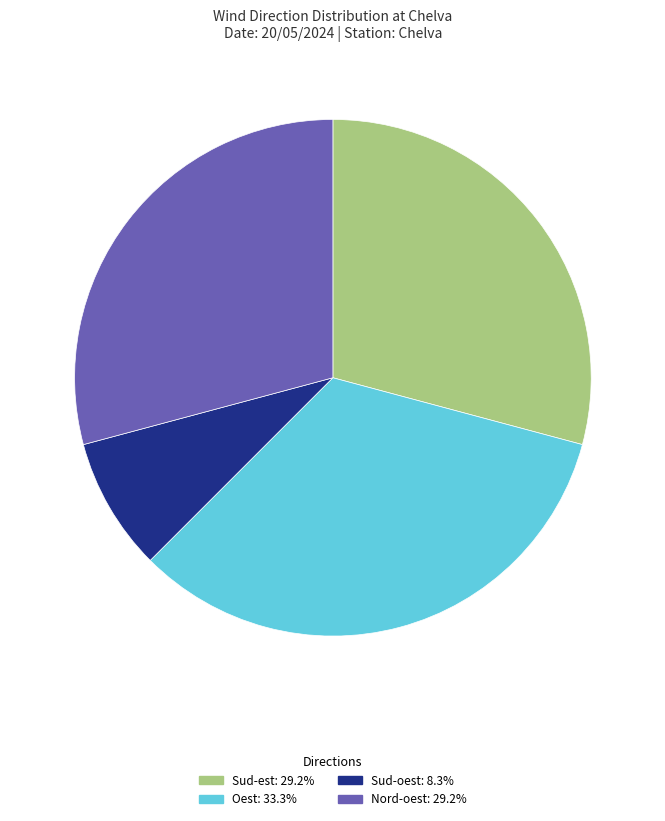

Is there any slice that represents more than half of the pie?

No